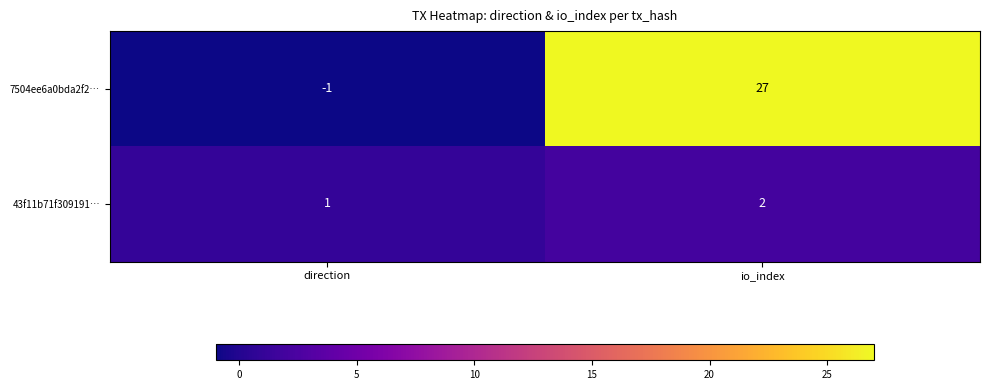

At which label does 43f11b71f309191… reach its peak?

io_index